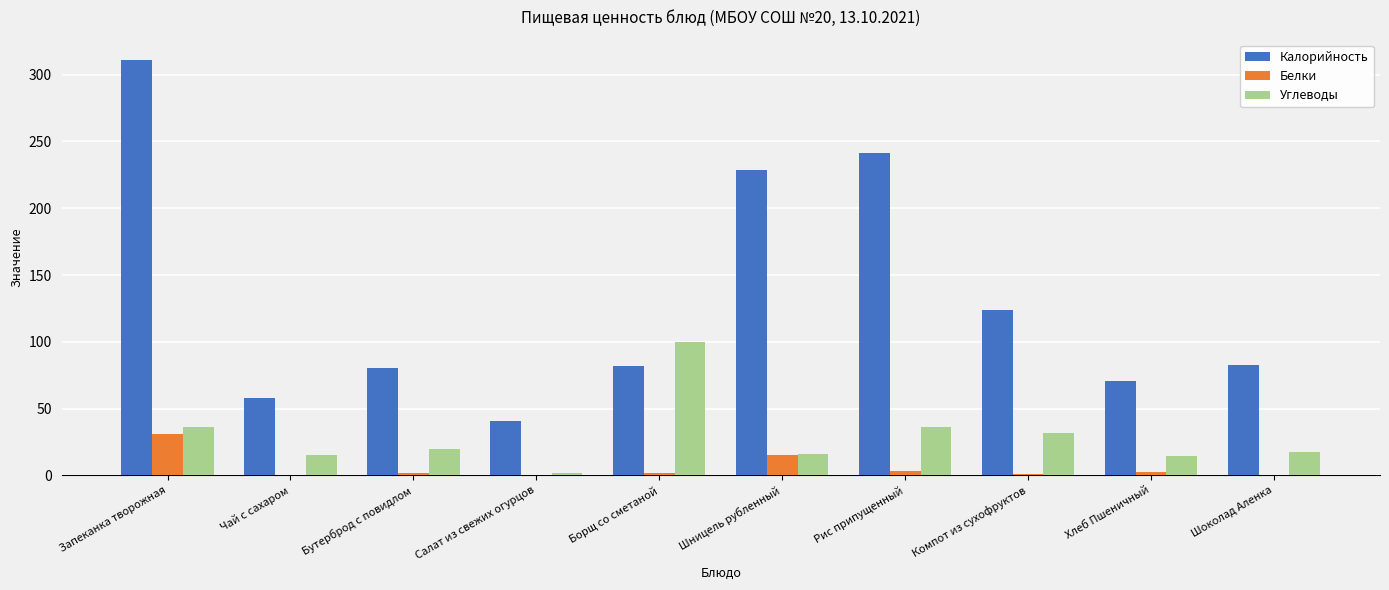

What is the highest value of the Белки series?

30.9